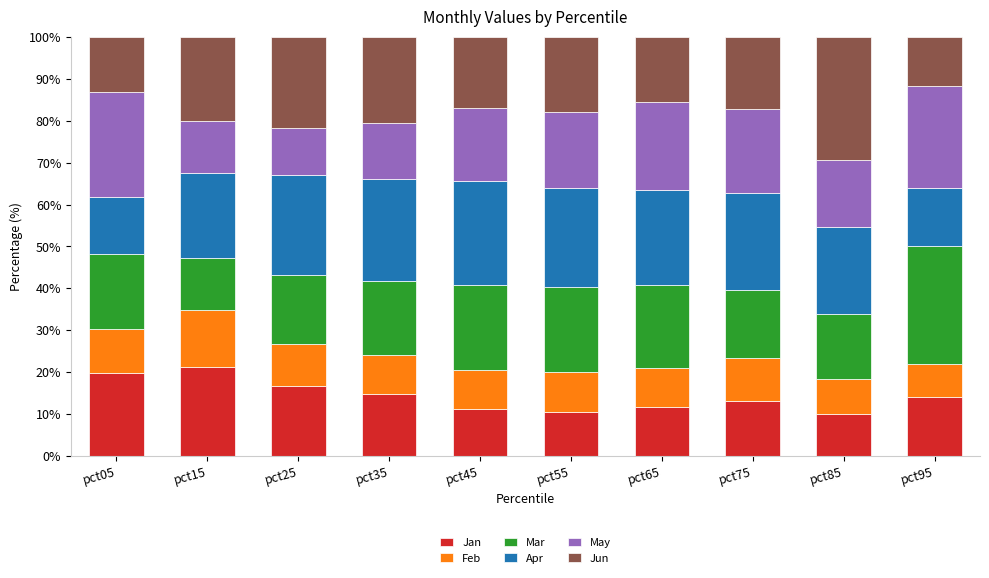

What is the total value across all series at pct05?

100.0